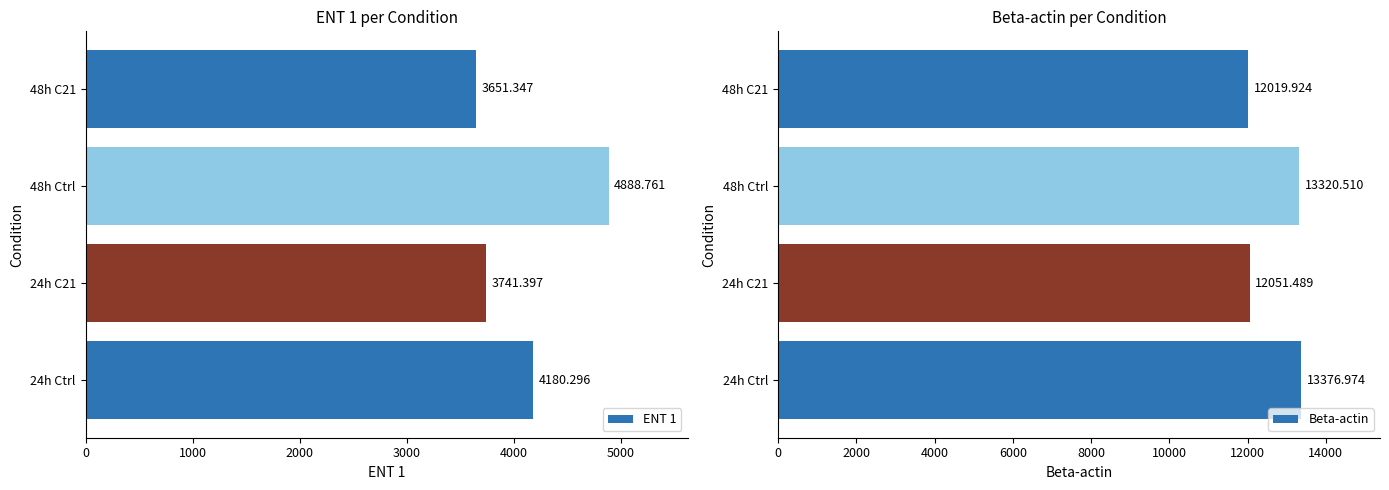

Is it true that Beta-actin equals 2738.0 at 48h Ctrl?

False